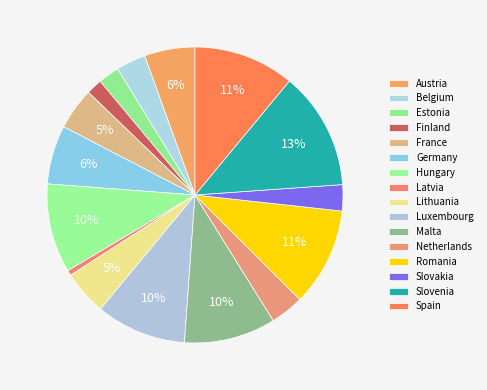

How many segments does this pie chart have?

16